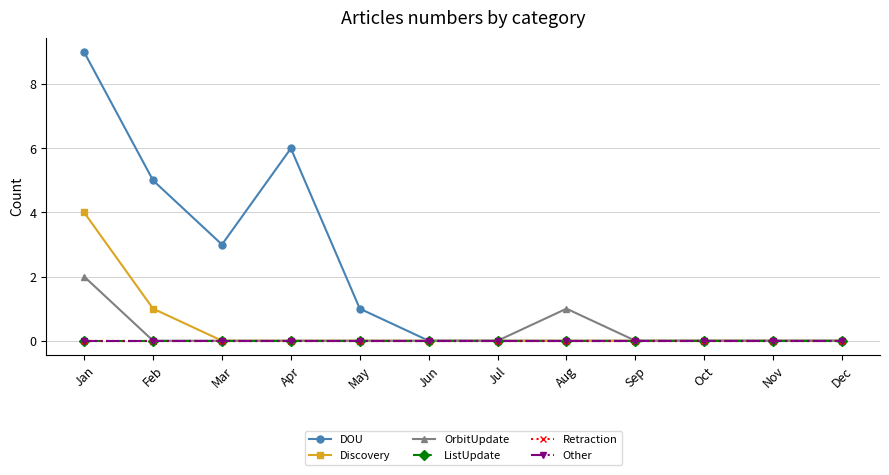

The Other series shows 0 at Jul. True or false?

True